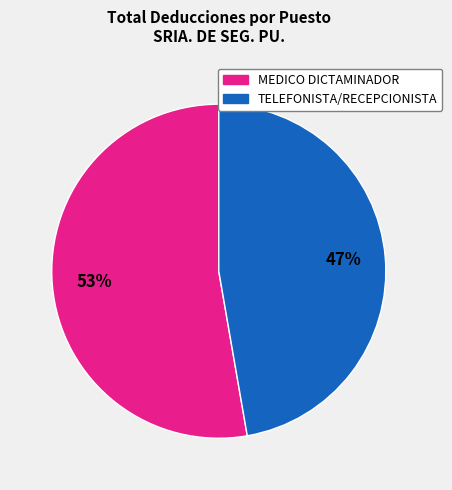

Does any single category account for the majority?

Yes